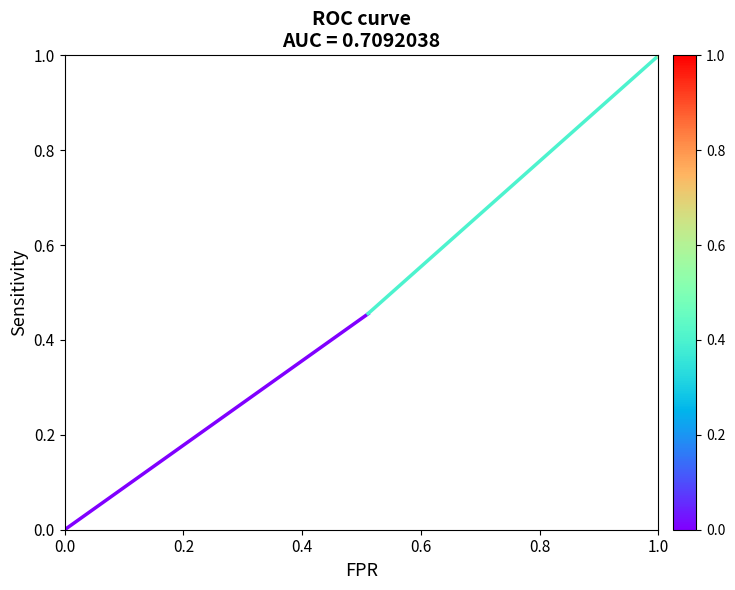

The value at 0.0 is -0.2. True or false?

False